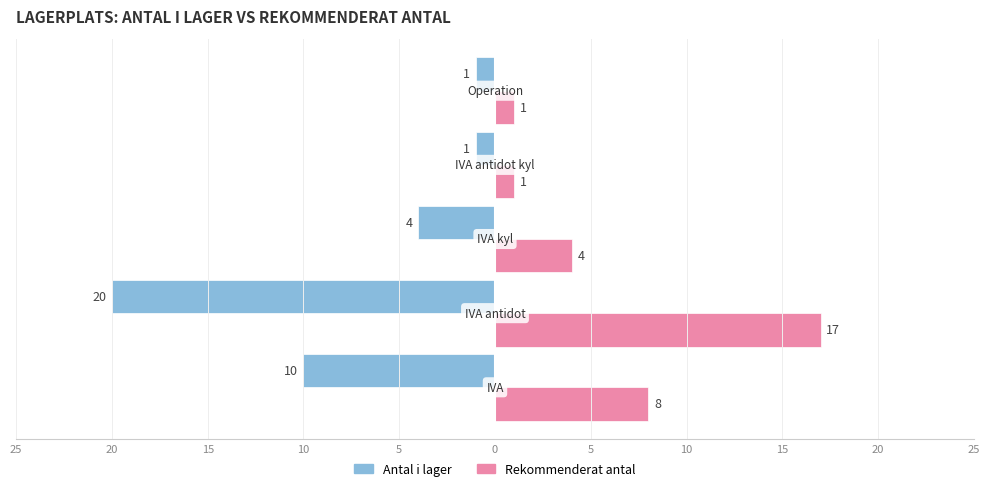

What is the average value of the Rekommenderat antal series?

6